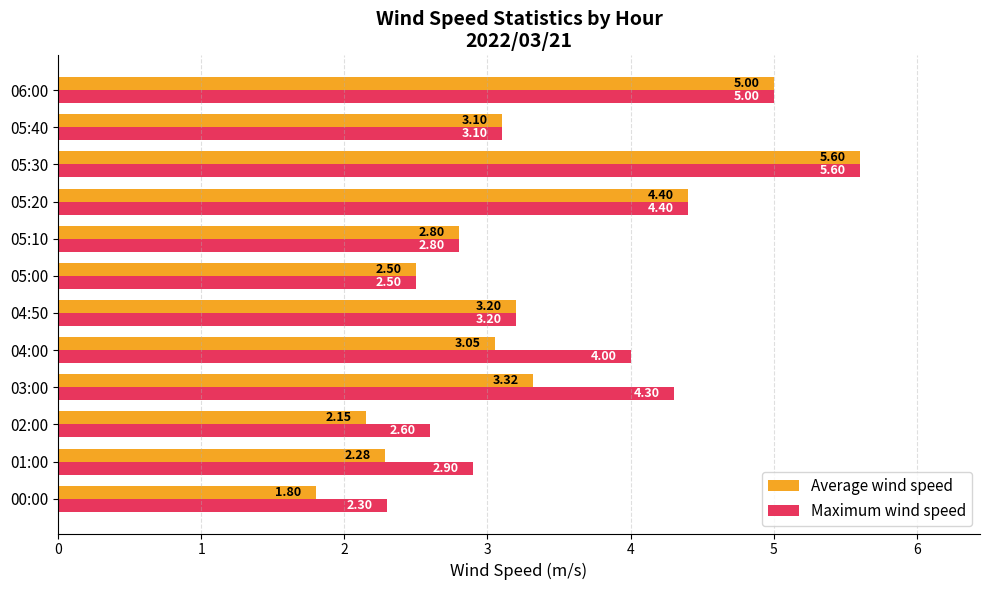

Which series has the widest spread of values?

Average wind speed